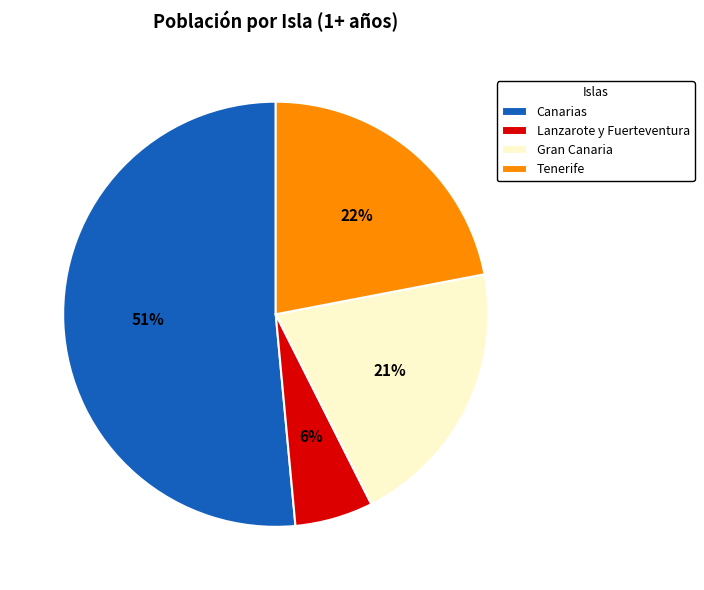

What percentage is the Tenerife slice, to the nearest percent?

22%